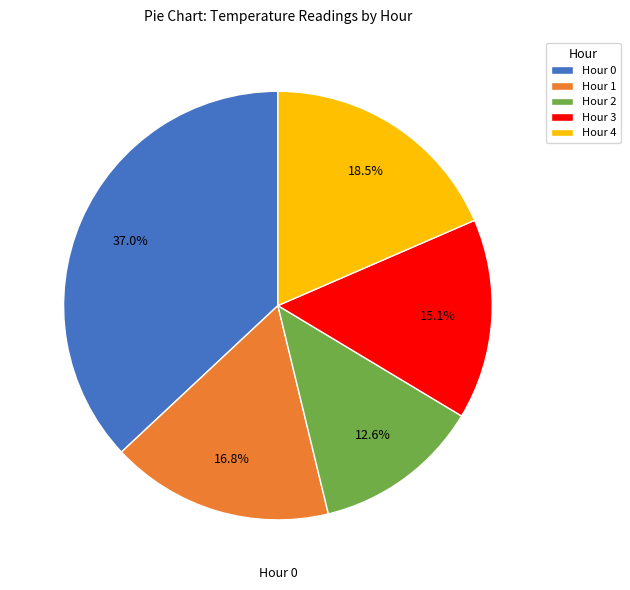

Does any single category account for the majority?

No